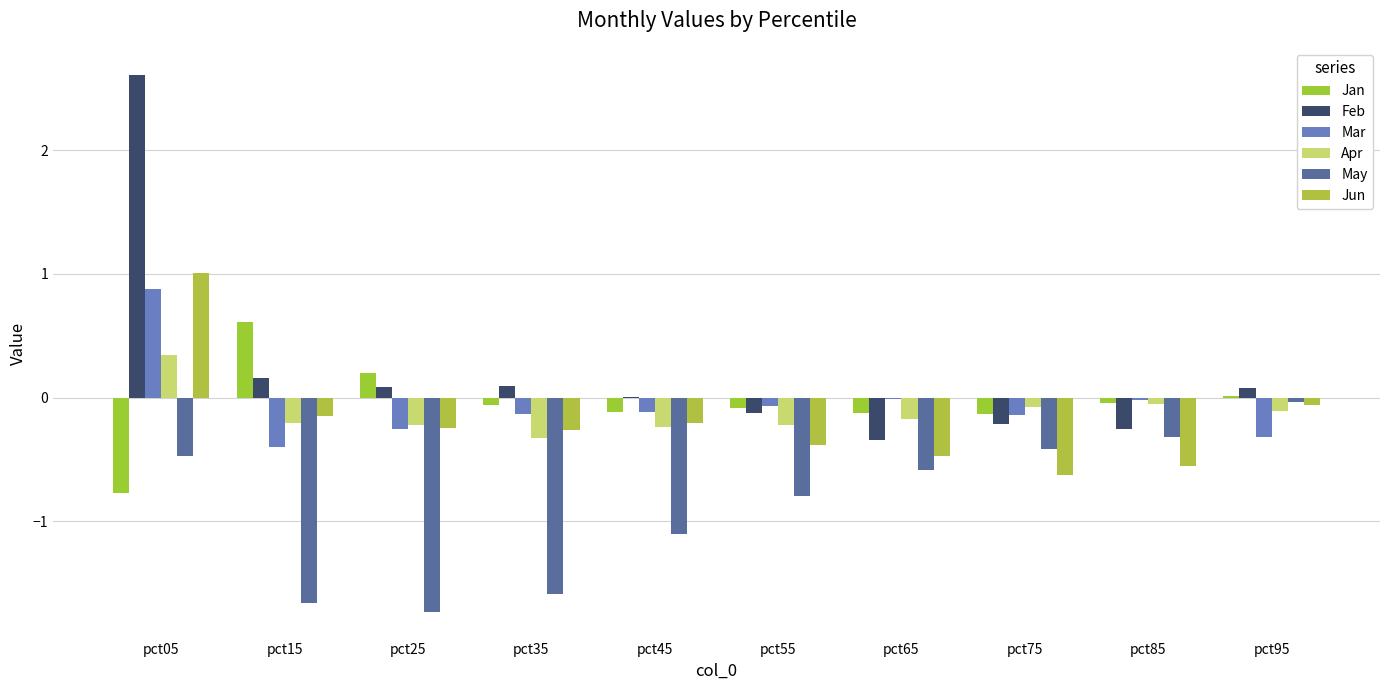

Does the chart contain stacked bars?

No